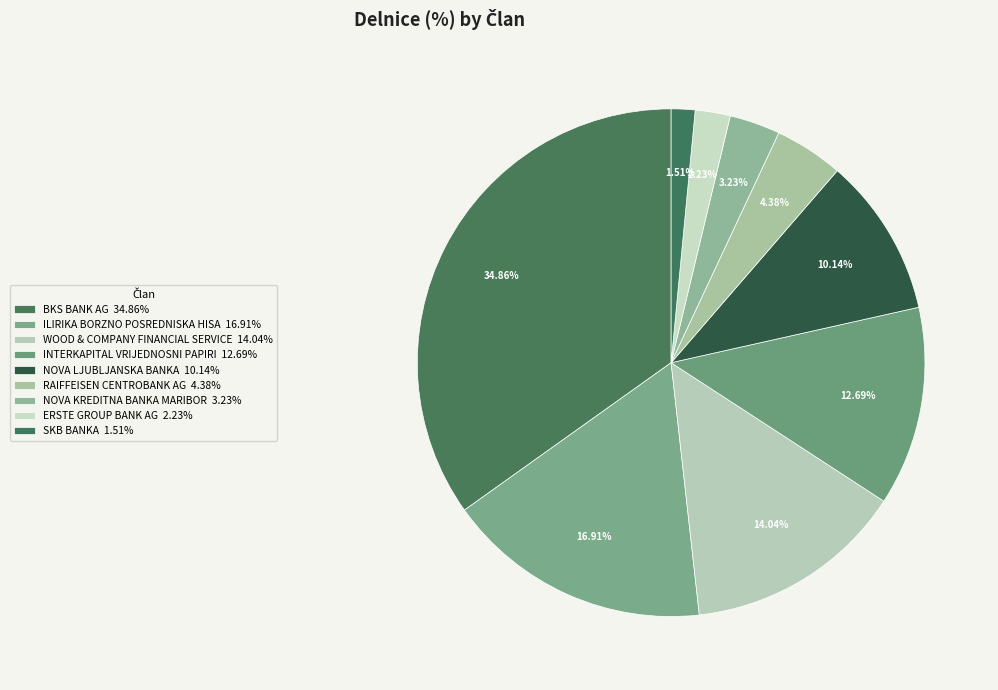

Is there any slice that represents more than half of the pie?

No